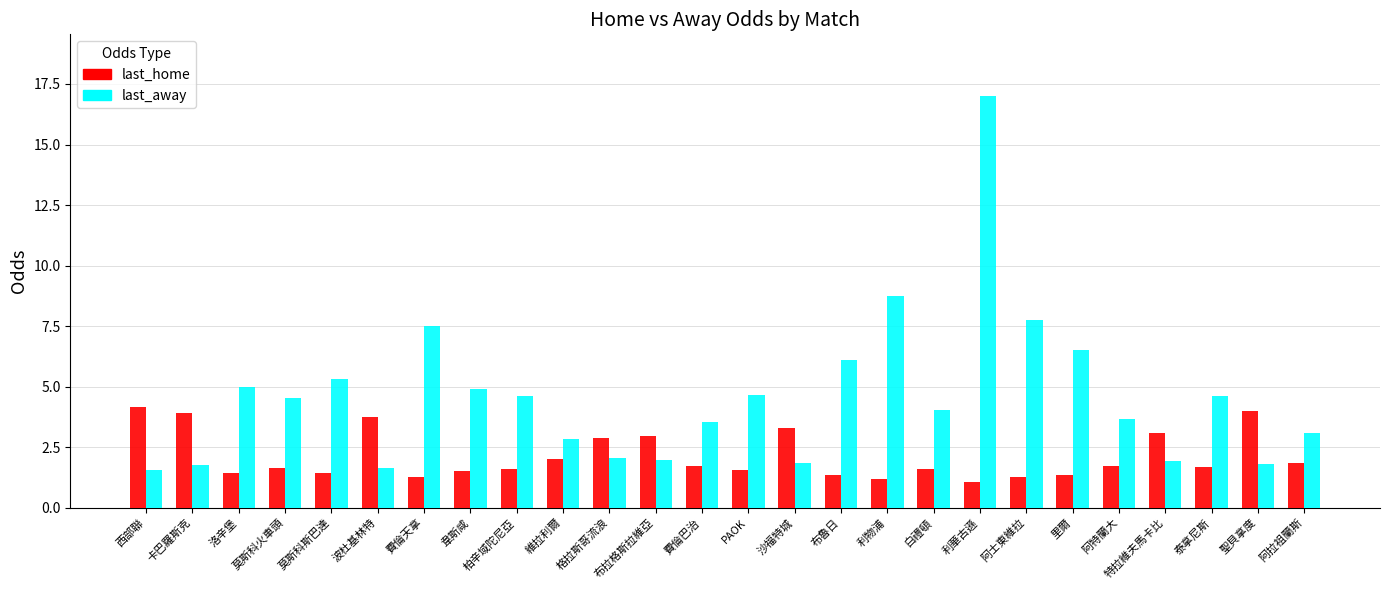

The value of last_away at 莫斯科火車頭 is 4.5. True or false?

True